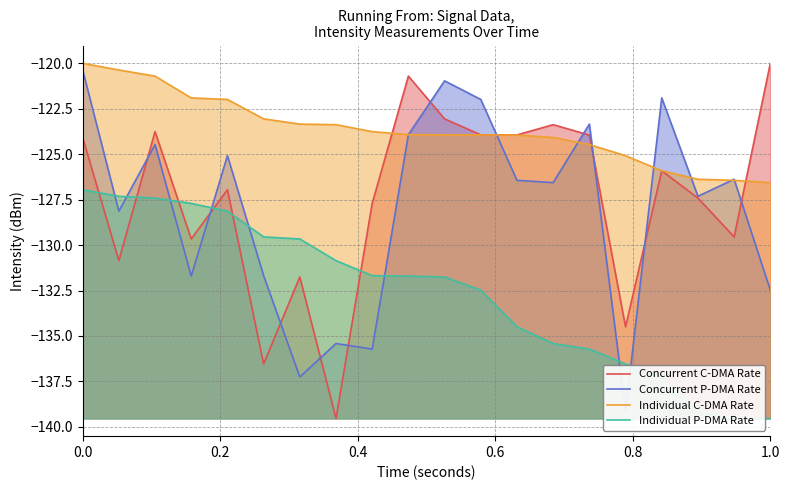

What is the total value across all series at 0.0?

-491.4